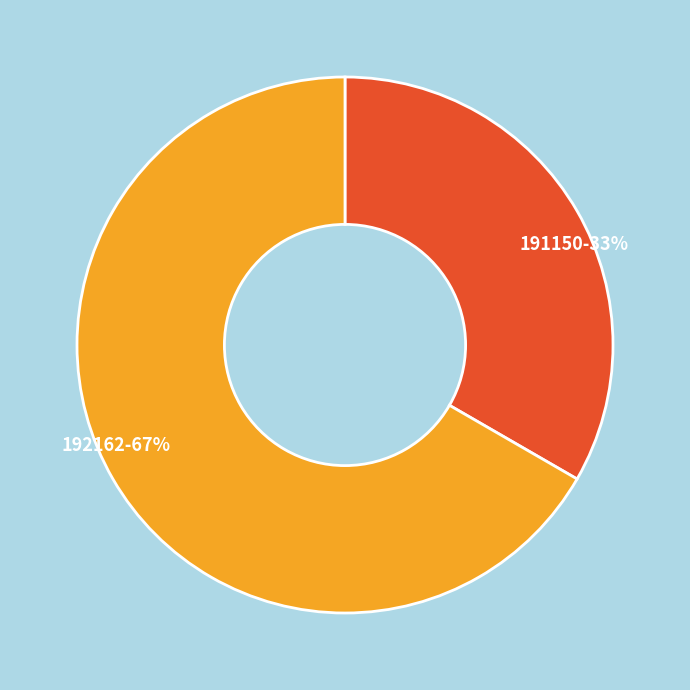

Which slice is the smallest?

191150